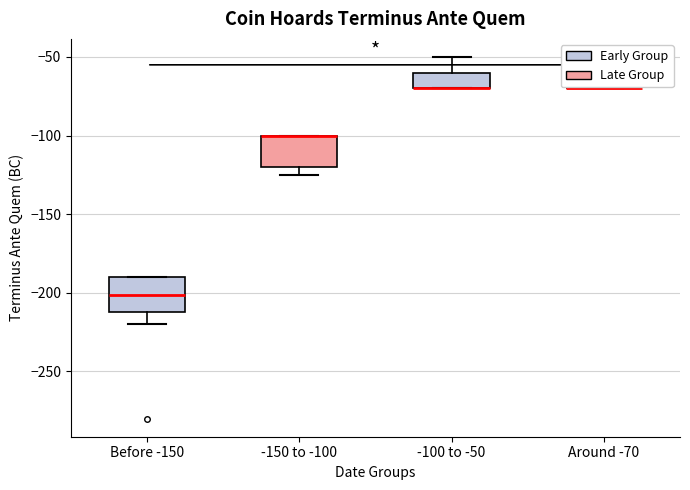

Reading left to right, read every box against the y-axis: the position of its median line, the range the box covers, and the ends of its whiskers. The values are not printed on the chart, so give them approximately, as read against the axis.

Before -150: median -200, box -210 to -190, whiskers -220 to -190
-150 to -100: median -100 (drawn on the box's upper edge), box -120 to -100, whiskers -125 to -100
-100 to -50: median -70 (drawn on the box's lower edge), box -70 to -60, whiskers -70 to -50
Around -70: box collapsed to a line at -70, whiskers -70 to -70